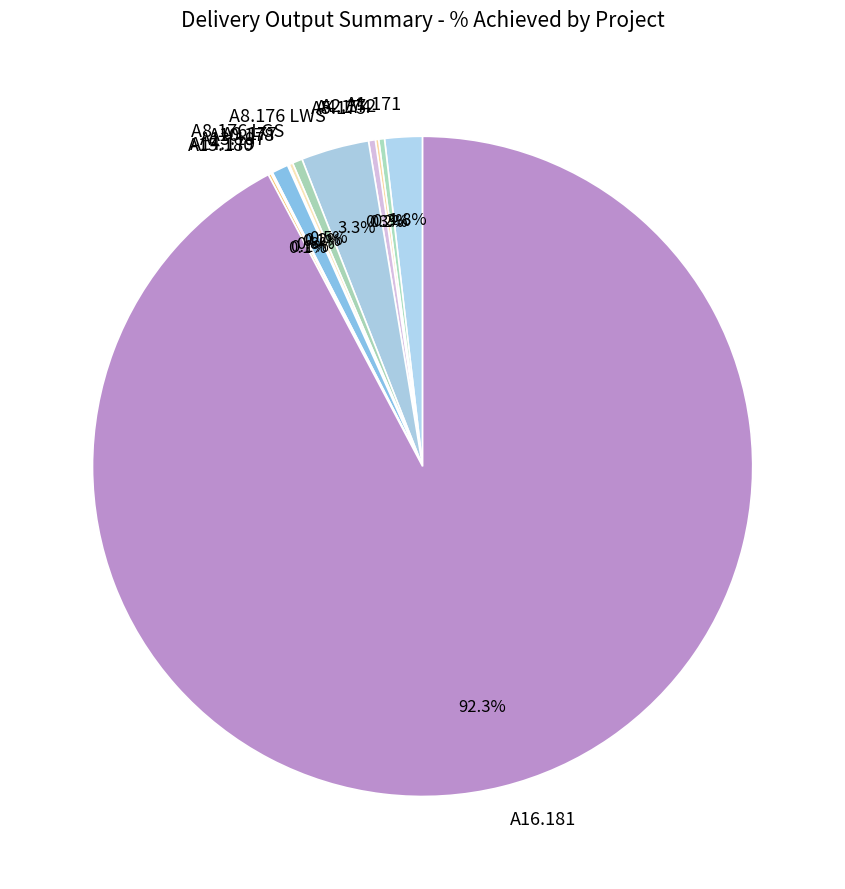

Which has a higher value, A8.176 LWS or A2.172?

A8.176 LWS